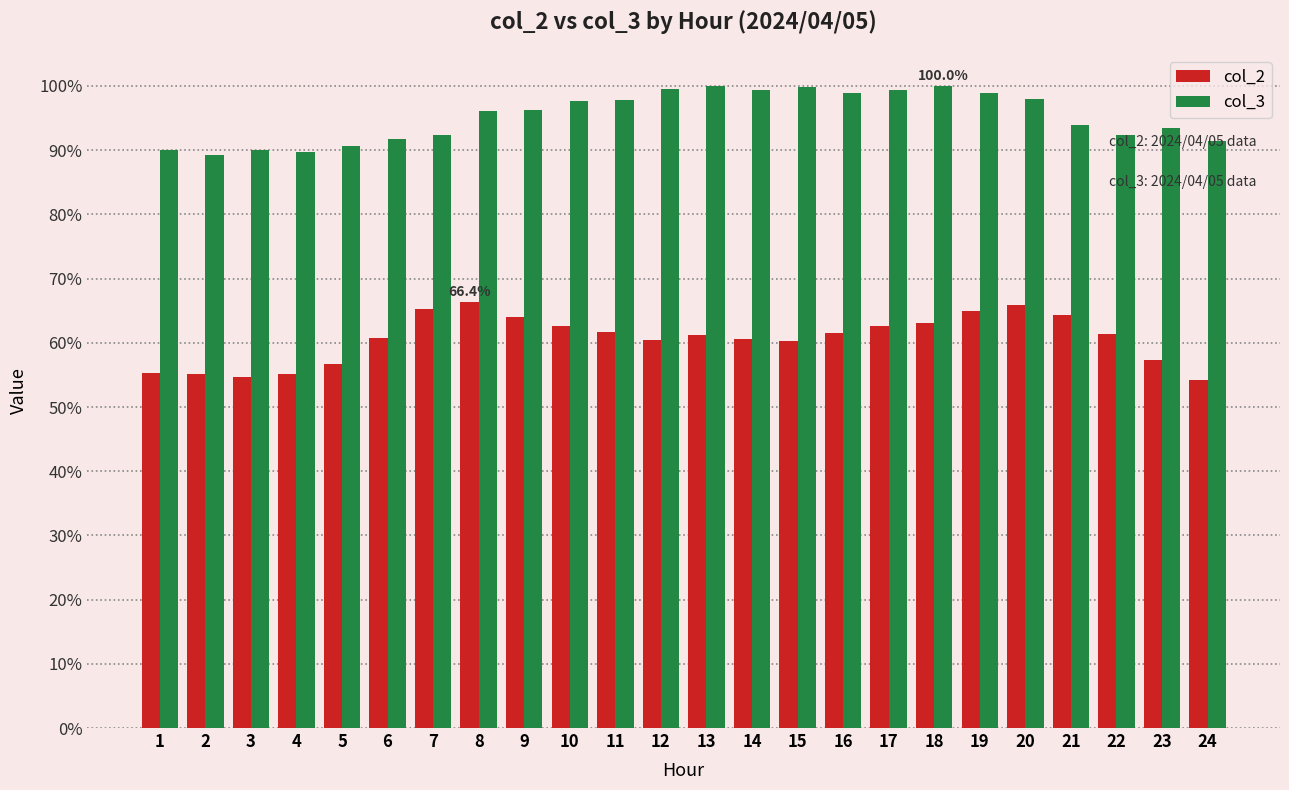

Is the value of col_3 at 1 greater than the value of col_2 at 14?

Yes